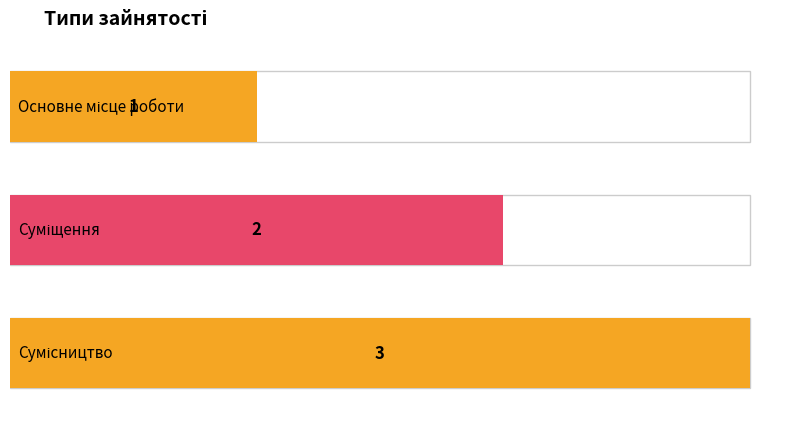

Between Сумісництво and Основне місце роботи, which is larger?

Сумісництво